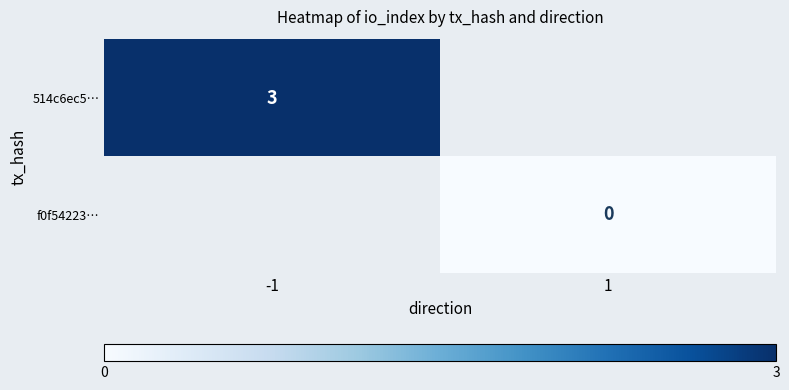

What is the greatest value displayed?

3.0